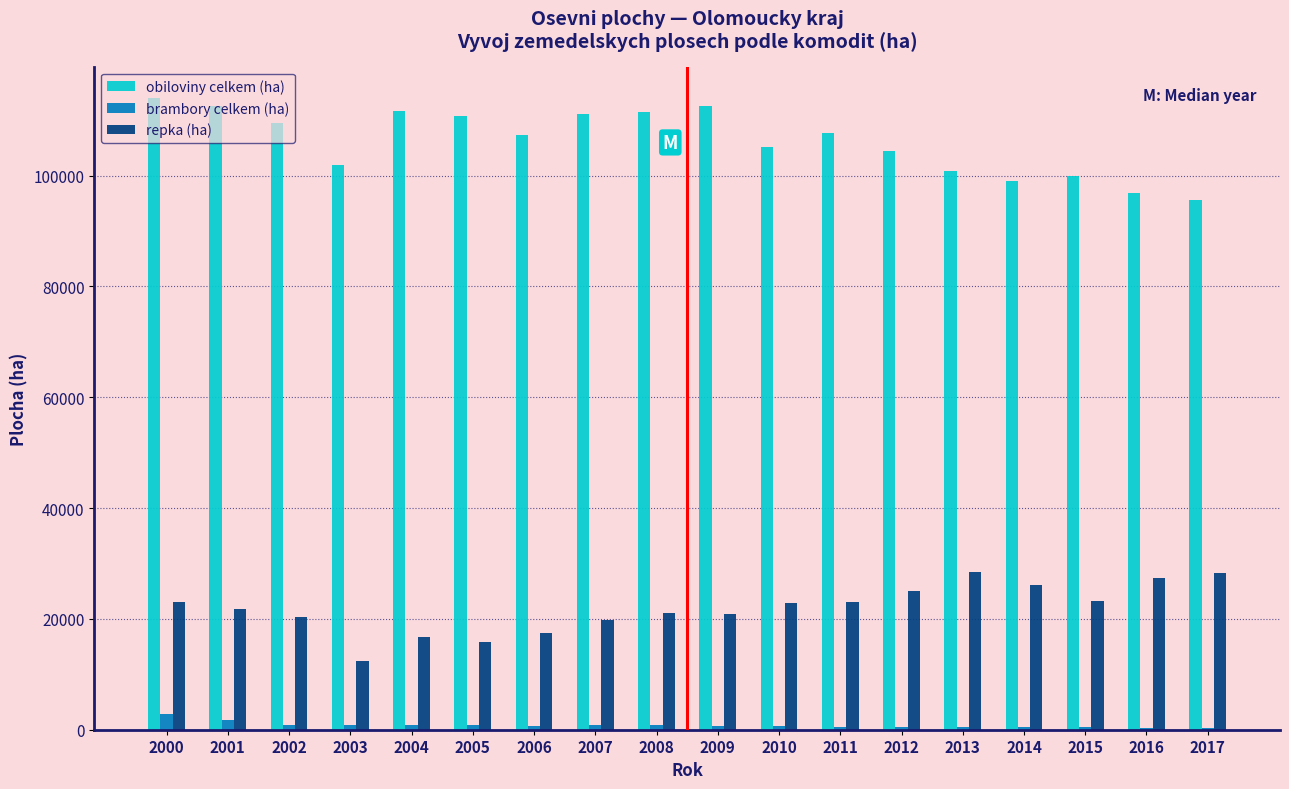

The value of obiloviny celkem (ha) at 2007 is 111076. True or false?

True